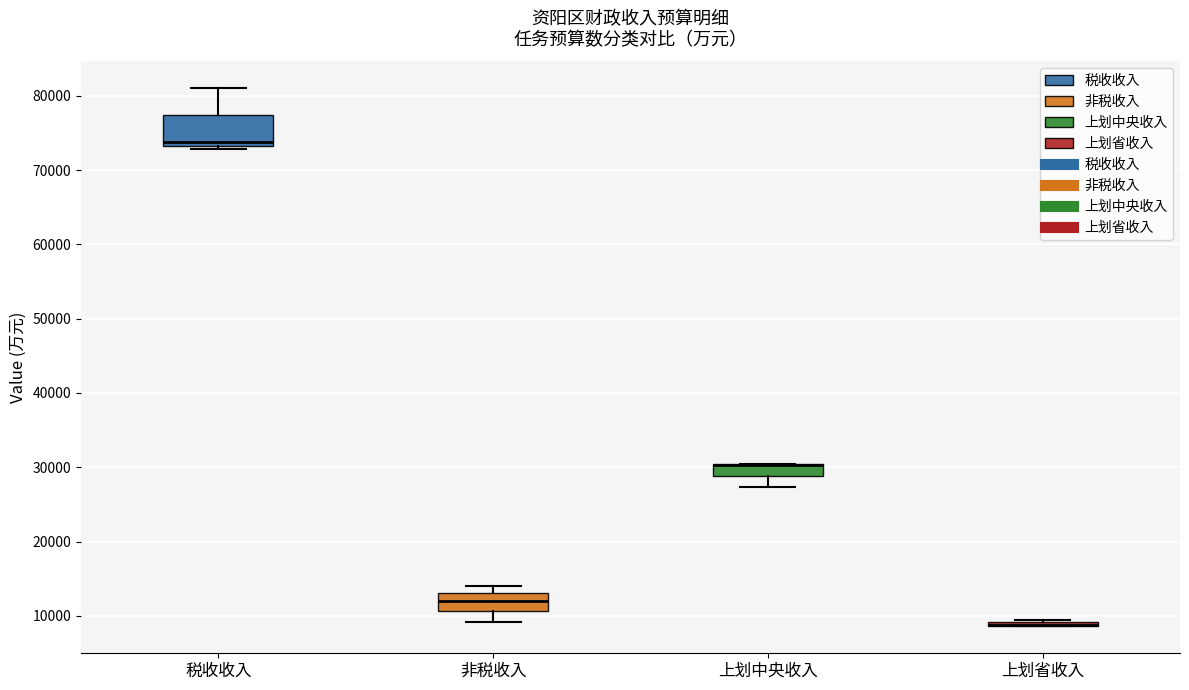

Reading left to right, transcribe this box plot: for each box, give where its median line is, the range the box spans, and where its two whiskers end, as read against the y-axis. The values are not printed on the chart, so give them approximately, as read against the axis.

税收收入: median 74000, box 73000 to 77000, whiskers 73000 (just below the box's lower edge) to 81000
非税收入: median 12000, box 11000 to 13000, whiskers 9000 to 14000
上划中央收入: median 30000 (drawn on the box's upper edge), box 29000 to 30000, whiskers 27000 to 30000
上划省收入: box collapsed to a line at 9000, whiskers 9000 to 9000